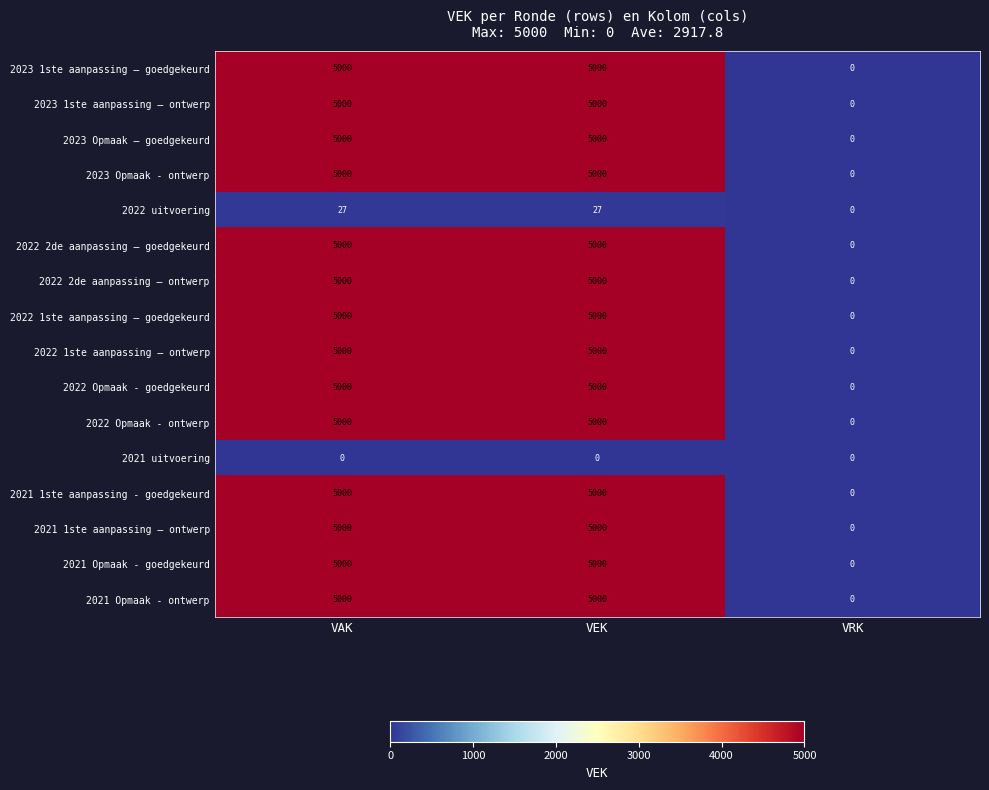

At how many categories does at least one series exceed 839?

2